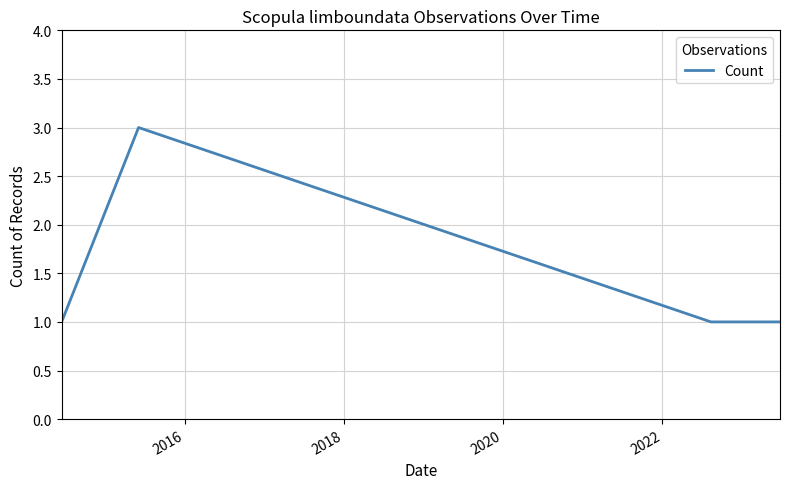

Reading left to right, extract all data points from this chart.

1	3	1	1